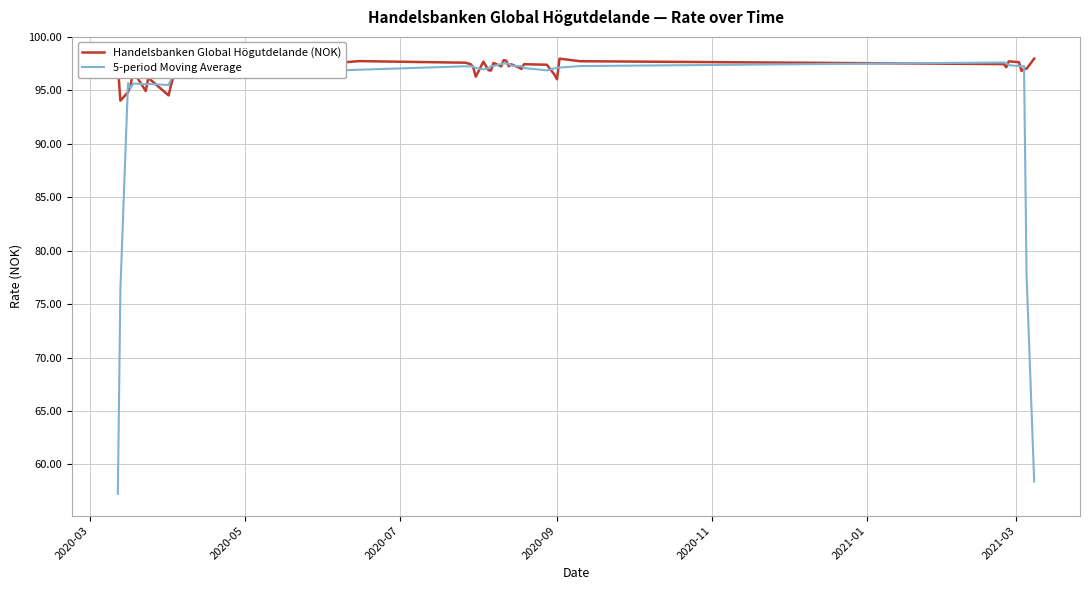

Which series has the widest spread of values?

5-period Moving Average